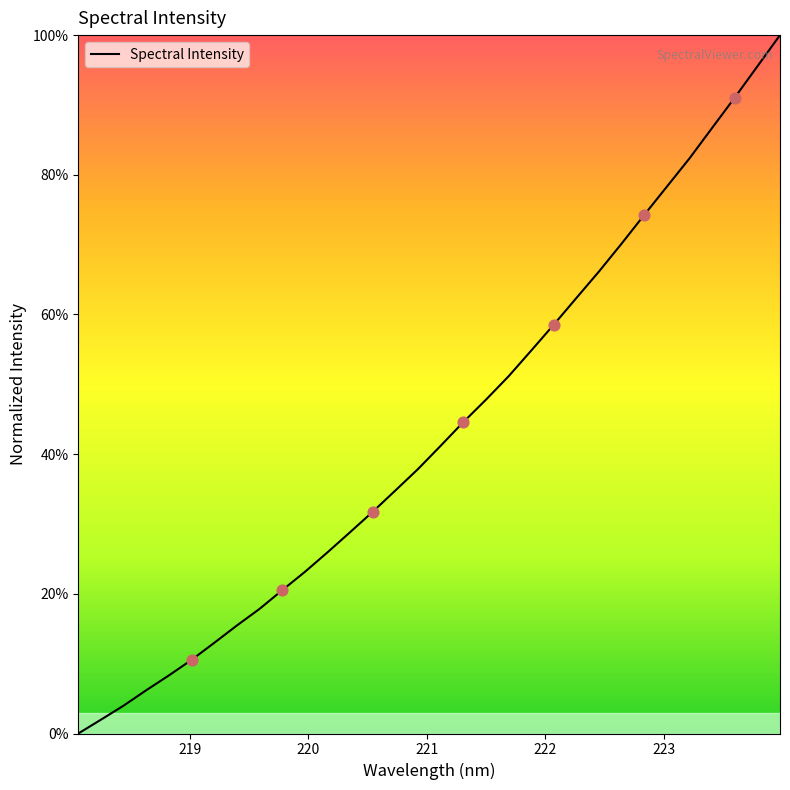

What is the greatest value displayed?

100.0